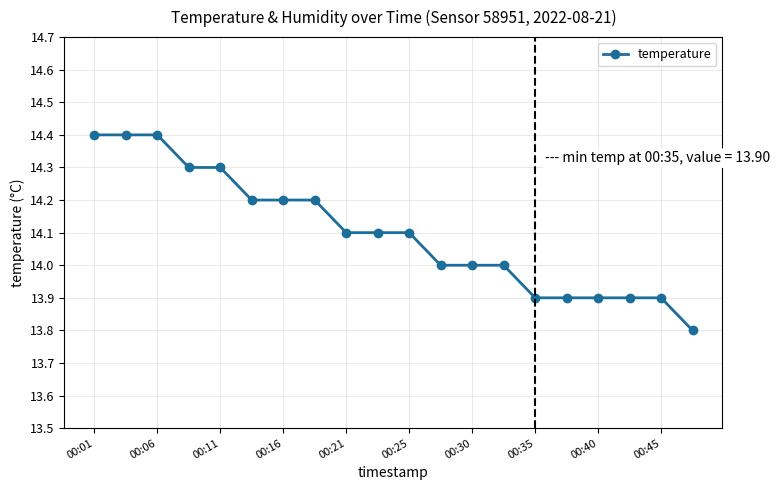

What is the sum of all values?

282.0